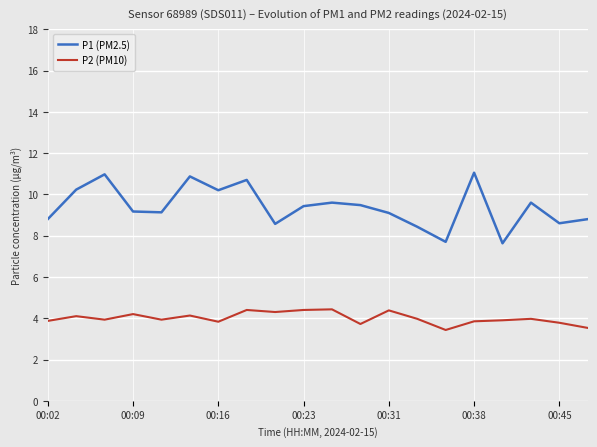

Which series has the widest spread of values?

P1 (PM2.5)